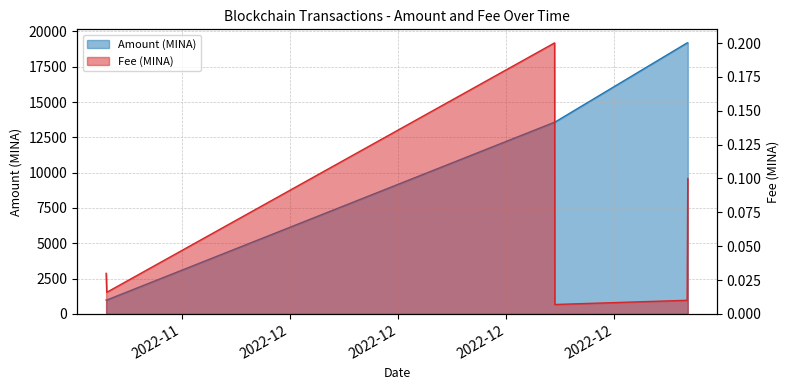

What is the difference between the second highest and second lowest values in the Amount series?

18194.3